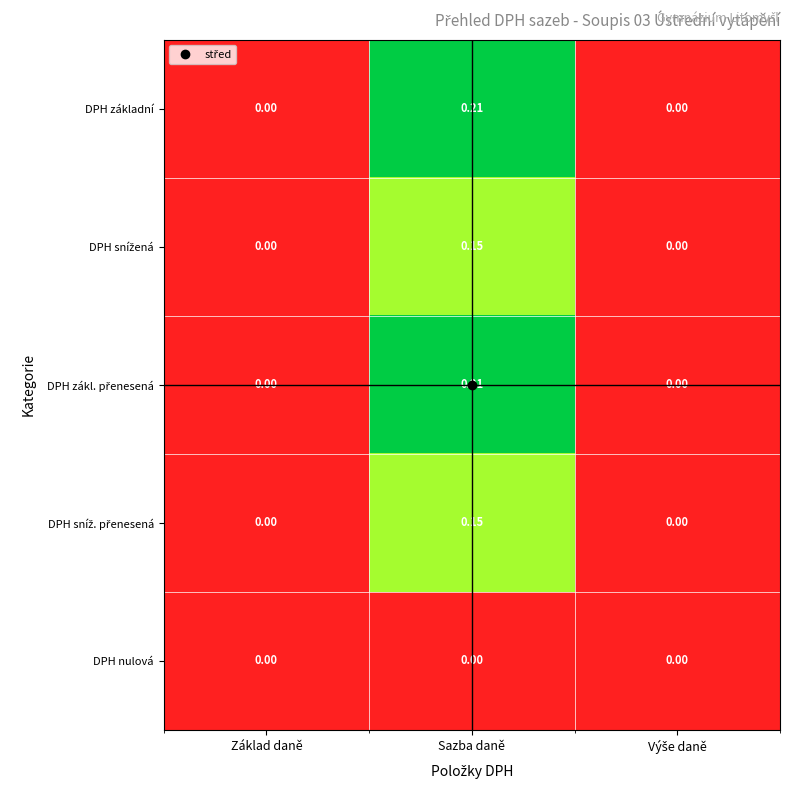

At which category is the sum across all series the highest?

Sazba daně